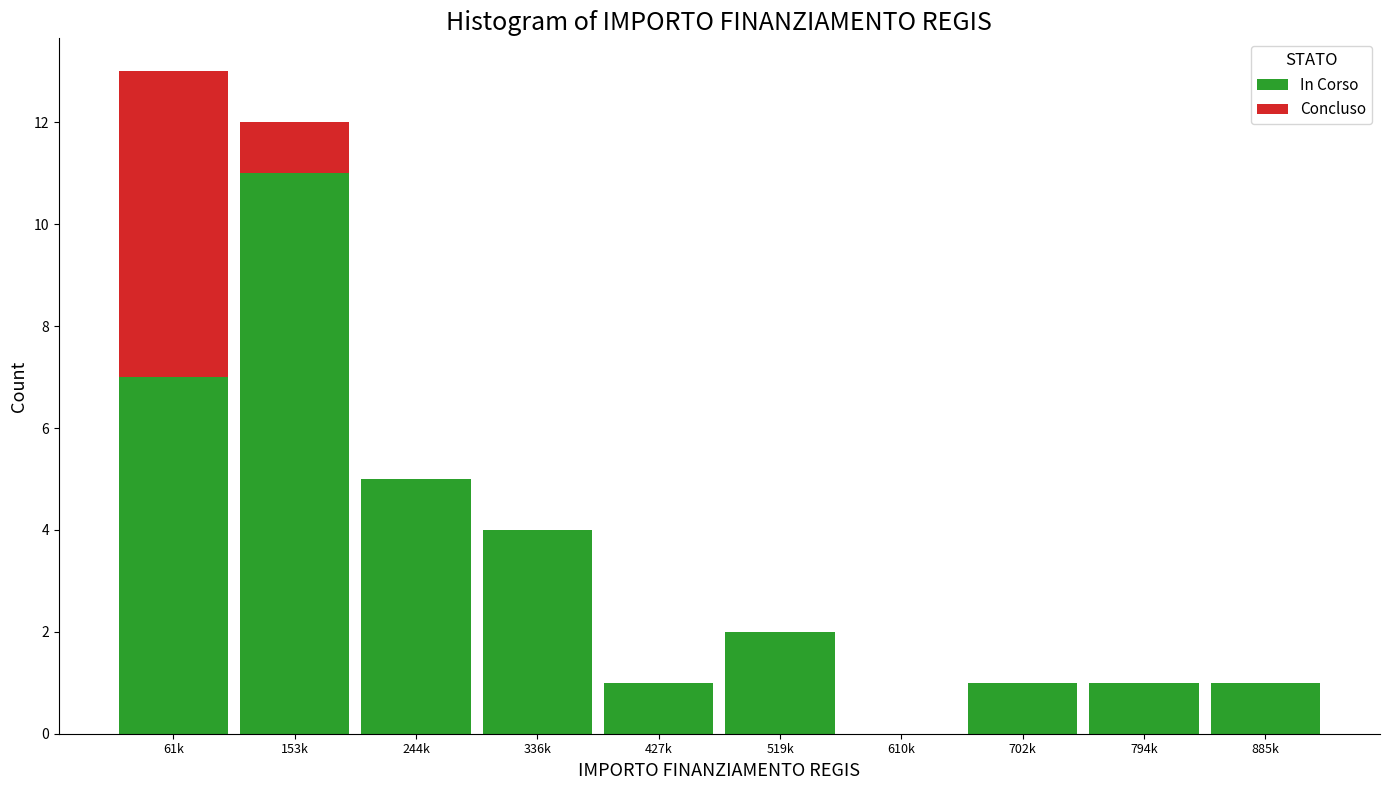

Reading left to right, what are the values for In Corso?

61k=7	153k=11	244k=5	336k=4	427k=1	519k=2	610k=0	702k=1	794k=1	885k=1